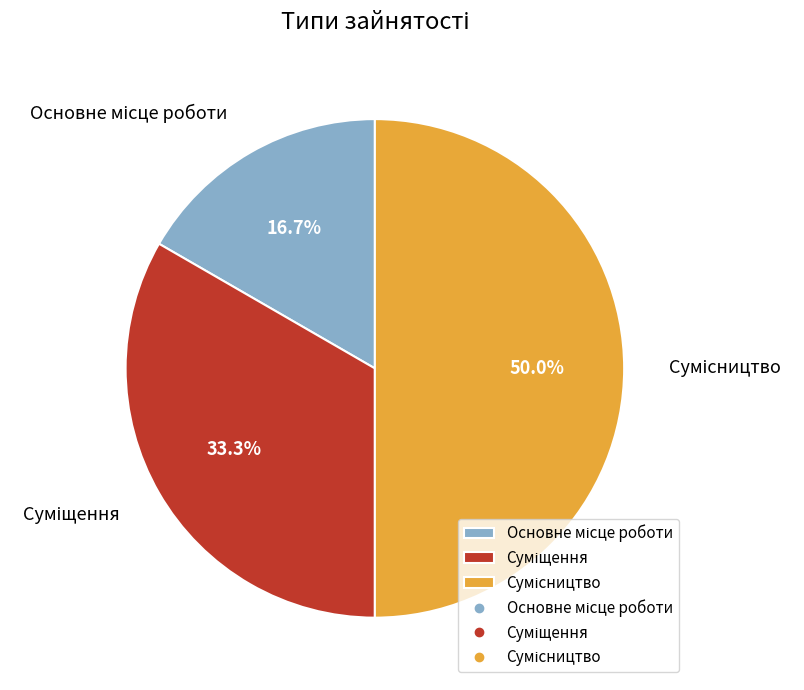

Which category has the smallest portion of the pie?

Основне місце роботи